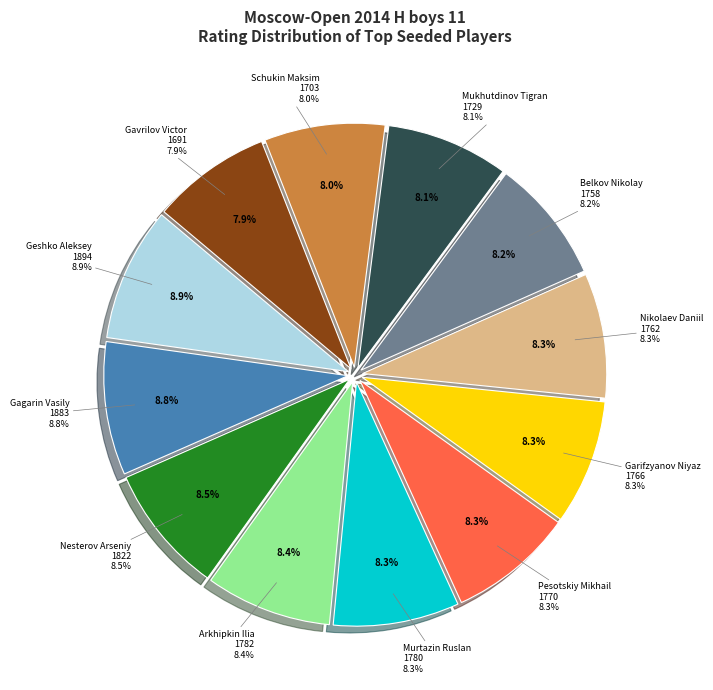

What percentage do 1762 and 1894 together represent?

17.1%